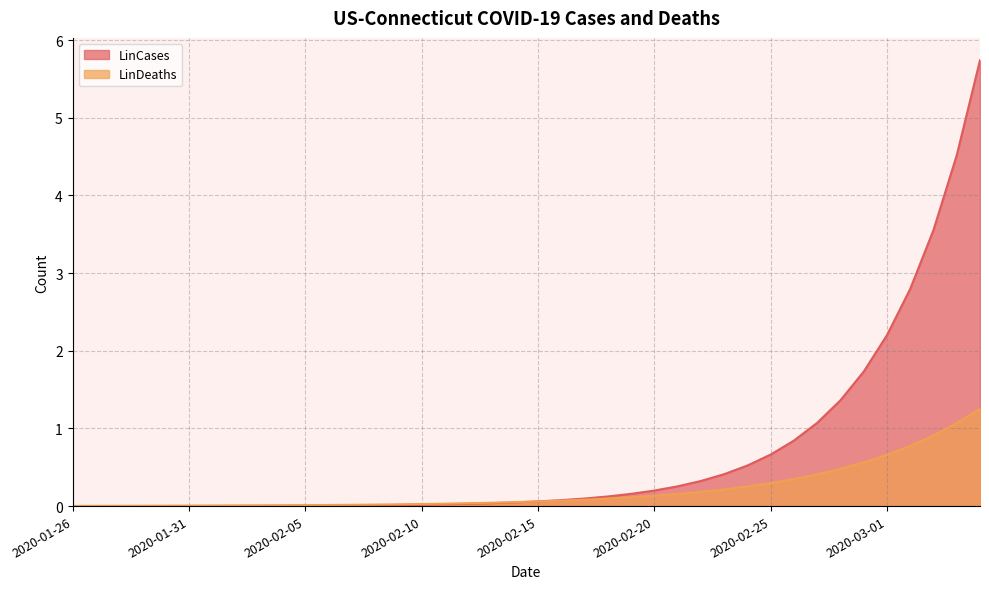

How many series are shown in this chart?

2